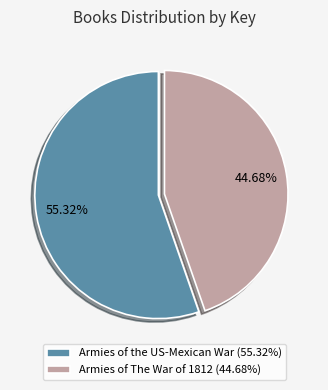

How many slices are in this pie chart?

2